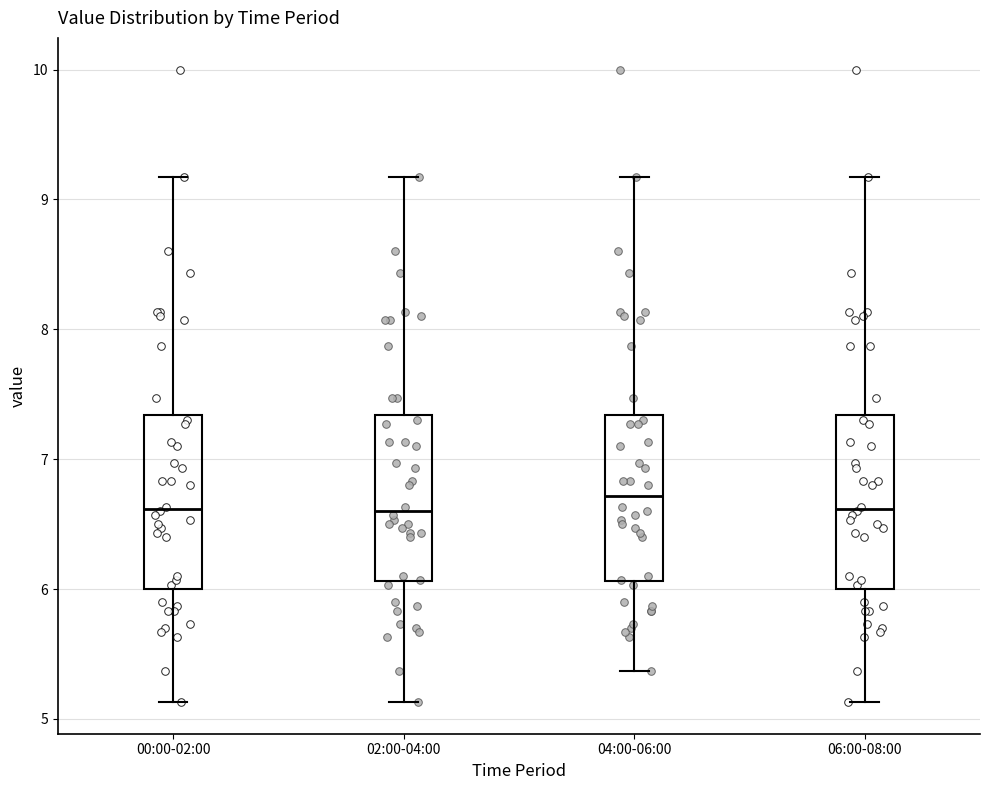

Reading left to right, transcribe this box plot: for each box, give where its median line is, the range the box spans, and where its two whiskers end, as read against the y-axis. The values are not printed on the chart, so give them approximately, as read against the axis.

00:00-02:00: median 6.6, box 6.0 to 7.3, whiskers 5.1 to 9.2
02:00-04:00: median 6.6, box 6.1 to 7.3, whiskers 5.1 to 9.2
04:00-06:00: median 6.7, box 6.1 to 7.3, whiskers 5.4 to 9.2
06:00-08:00: median 6.6, box 6.0 to 7.3, whiskers 5.1 to 9.2